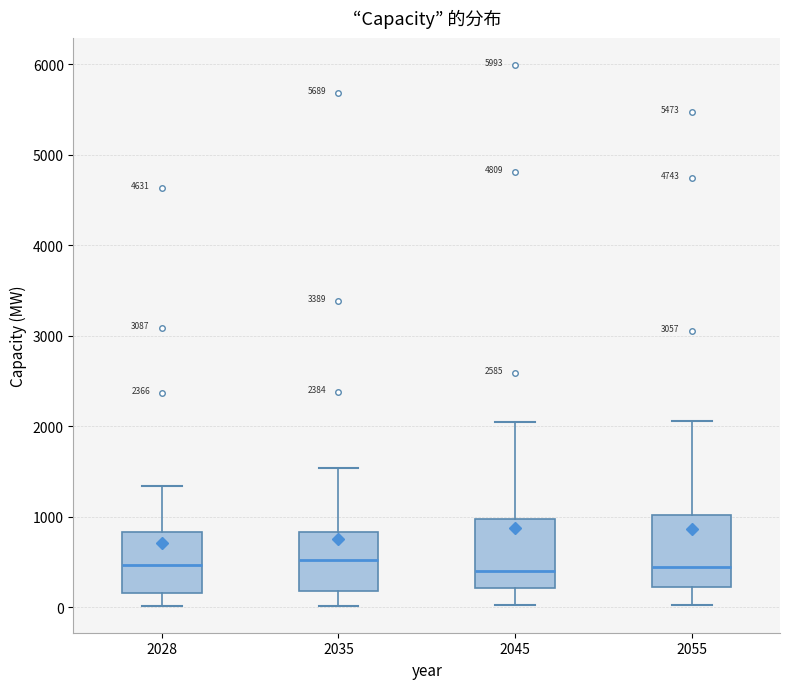

Reading left to right, transcribe this box plot: for each box, give where its median line is, the range the box spans, and where its two whiskers end, as read against the y-axis. The values are not printed on the chart, so give them approximately, as read against the axis.

2028: median 500, box 200 to 800, whiskers 0 to 1300
2035: median 500, box 200 to 800, whiskers 0 to 1500
2045: median 400, box 200 to 1000, whiskers 0 to 2100
2055: median 400, box 200 to 1000, whiskers 0 to 2100